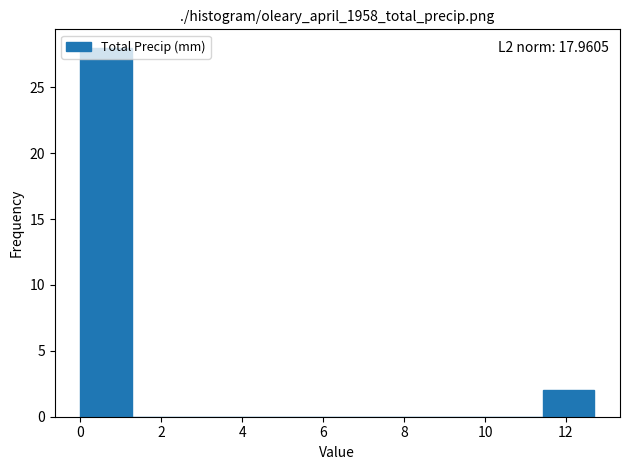

Over which range of the x-axis is the bar tallest?

0.0 to 1.2